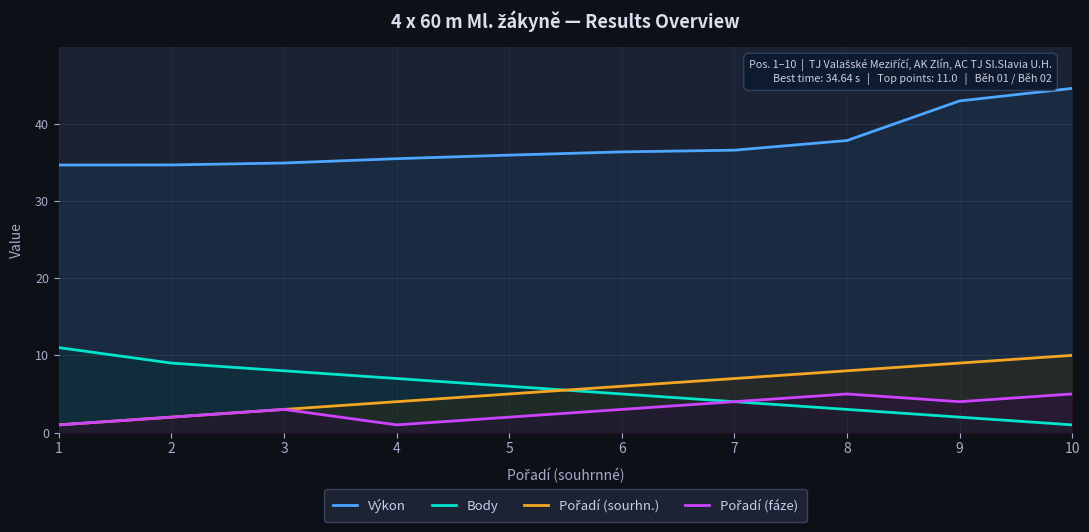

Reading right to left, extract all data points from this chart.

Výkon: 10=44.6	9=42.9	8=37.8	7=36.6	6=36.3	5=35.9	4=35.5	3=34.9	2=34.6	1=34.6
Body: 10=1.0	9=2.0	8=3.0	7=4.0	6=5.0	5=6.0	4=7.0	3=8.0	2=9.0	1=11.0
Pořadí (sourhn.): 10=10.0	9=9.0	8=8.0	7=7.0	6=6.0	5=5.0	4=4.0	3=3.0	2=2.0	1=1.0
Pořadí (fáze): 10=5.0	9=4.0	8=5.0	7=4.0	6=3.0	5=2.0	4=1.0	3=3.0	2=2.0	1=1.0